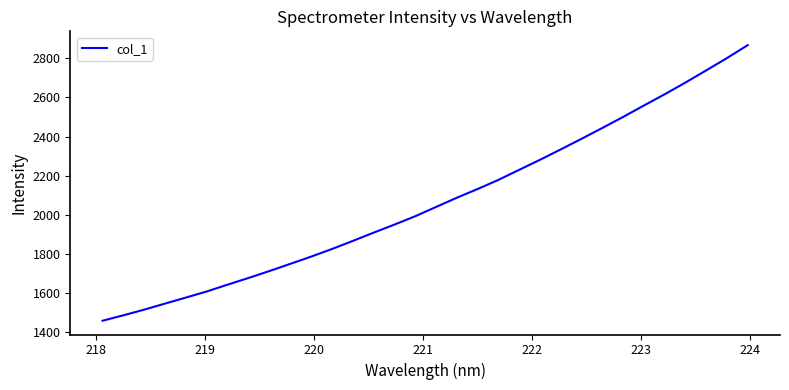

What is the minimum value shown in the chart?

1458.4